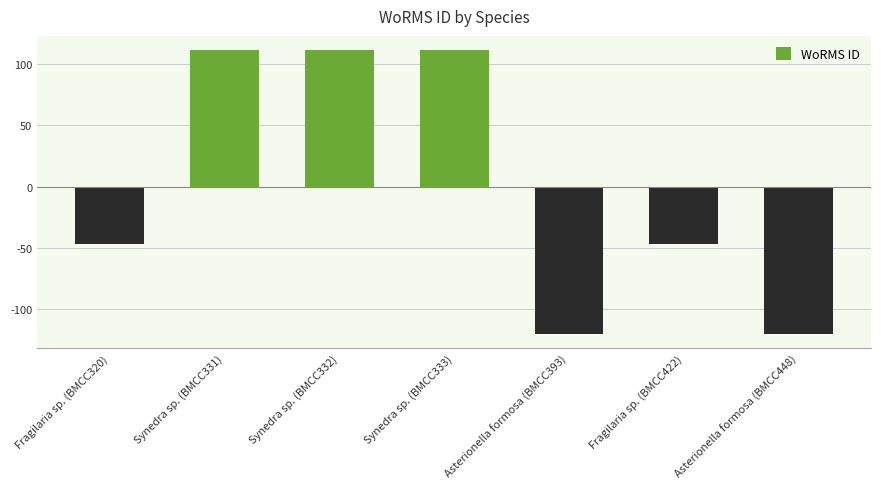

The chart shows a value of 111.4 at Synedra sp. (BMCC333). True or false?

True